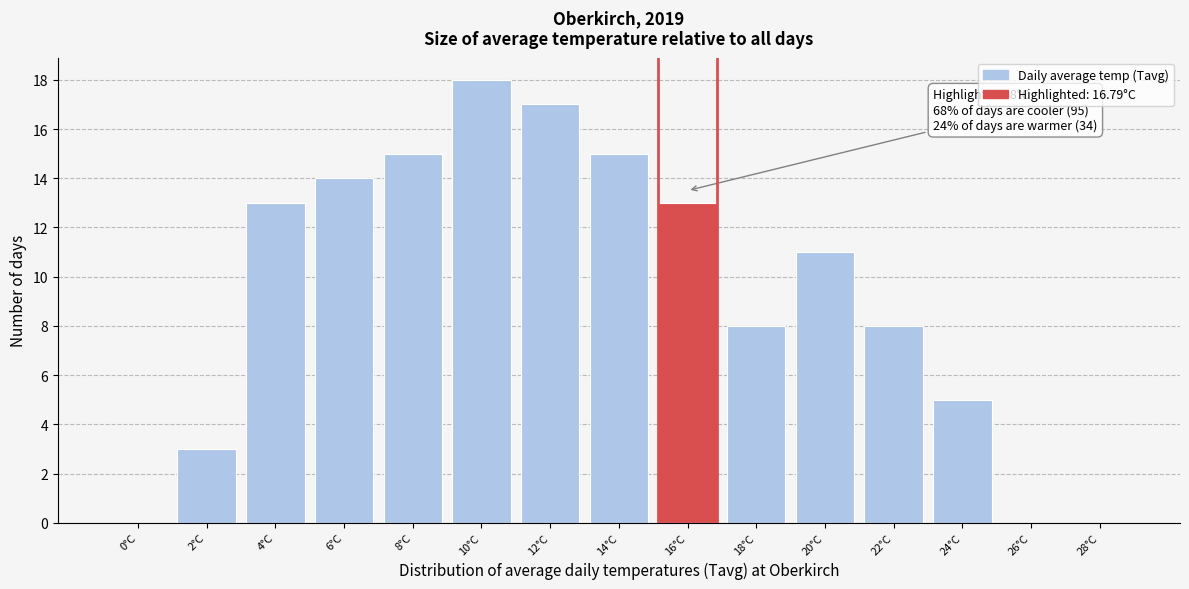

Reading left to right, what are all the values shown in this chart?

0°C=0	2°C=3	4°C=13	6°C=14	8°C=15	10°C=18	12°C=17	14°C=15	16°C=13	18°C=8	20°C=11	22°C=8	24°C=5	26°C=0	28°C=0